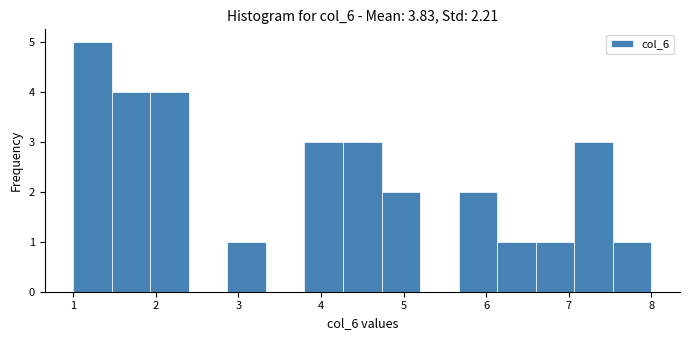

Reading left to right, transcribe this chart: for each bar, give the range it covers on the x-axis and its height. Neither the bar edges nor the heights are printed on the chart, so give them approximately, as read against the axes.

1.0 to 1.5: 5
1.5 to 1.9: 4
1.9 to 2.4: 4
2.4 to 2.9: 0
2.9 to 3.3: 1
3.3 to 3.8: 0
3.8 to 4.3: 3
4.3 to 4.7: 3
4.7 to 5.2: 2
5.2 to 5.7: 0
5.7 to 6.1: 2
6.1 to 6.6: 1
6.6 to 7.1: 1
7.1 to 7.5: 3
7.5 to 8.0: 1